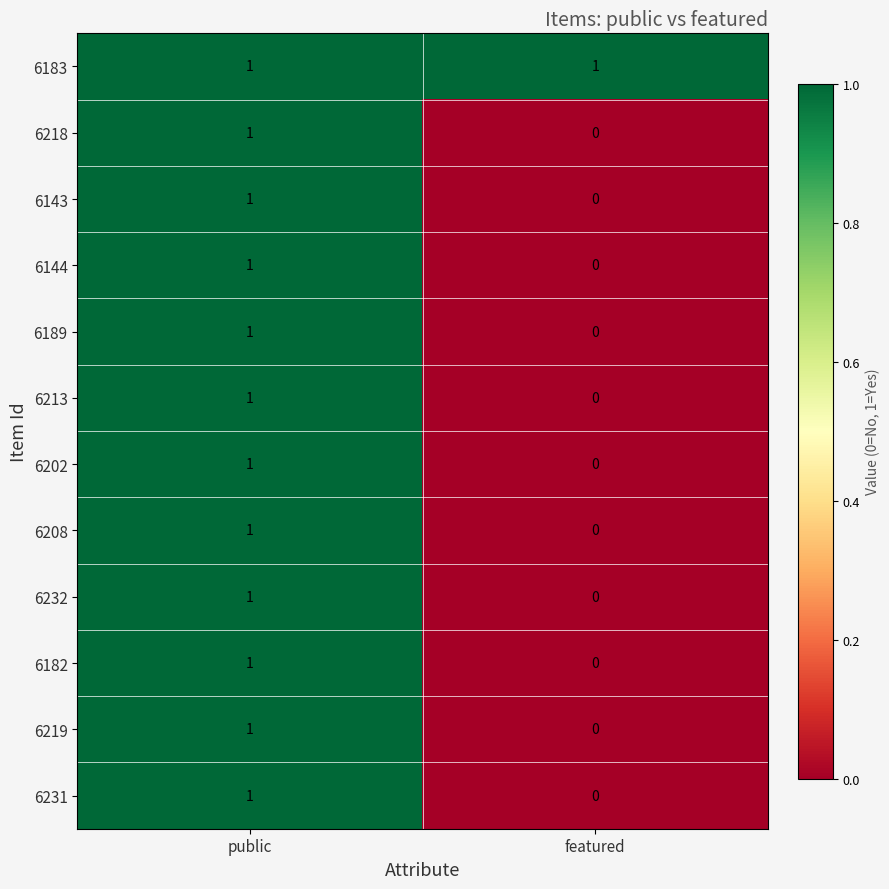

The value of 6182 at public is 0. True or false?

False